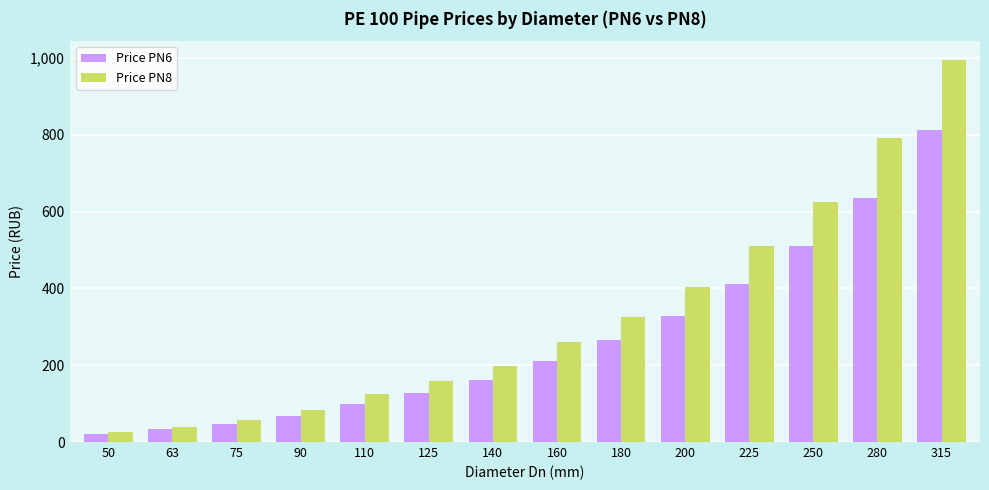

How many series are shown in this chart?

2